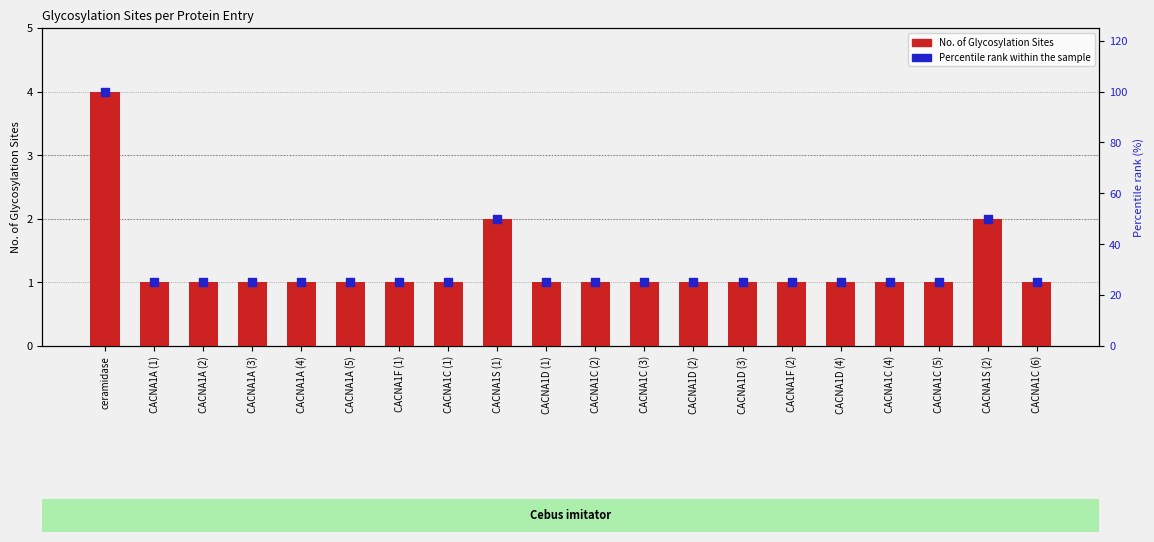

What are all the series names shown in the legend?

No. of Glycosylation Sites, Percentile rank within the sample